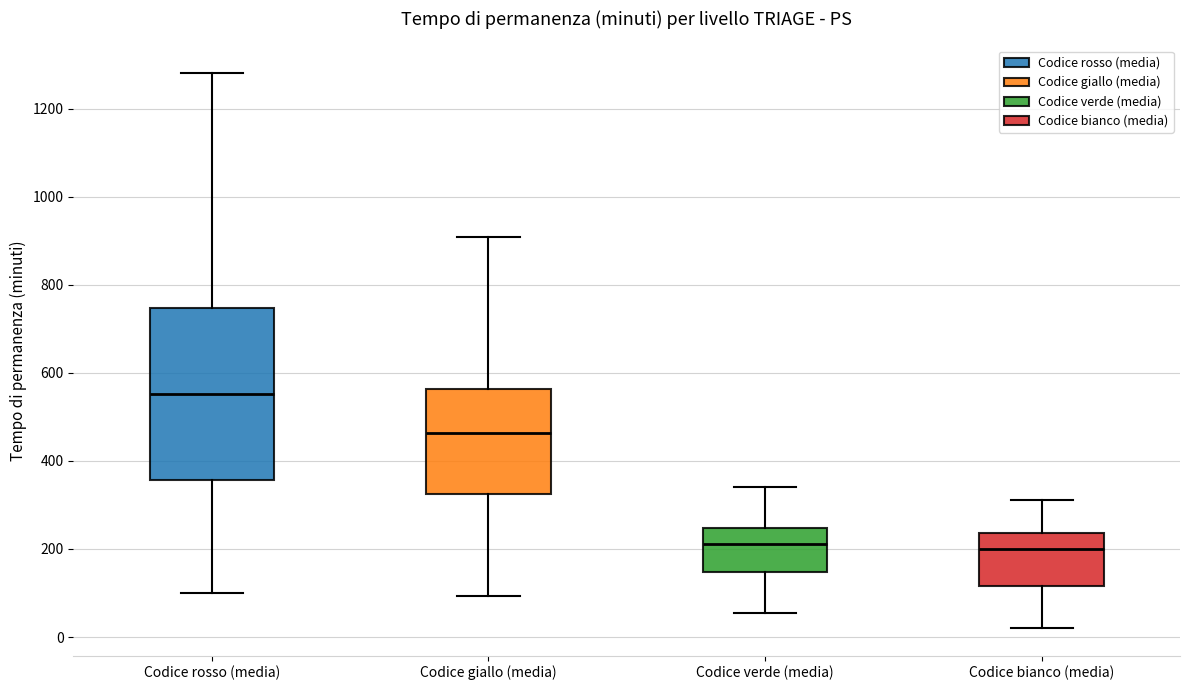

Reading left to right, read every box against the y-axis: the position of its median line, the range the box covers, and the ends of its whiskers. The values are not printed on the chart, so give them approximately, as read against the axis.

Codice rosso (media): median 560, box 360 to 740, whiskers 100 to 1280
Codice giallo (media): median 460, box 320 to 560, whiskers 100 to 900
Codice verde (media): median 220, box 140 to 240, whiskers 60 to 340
Codice bianco (media): median 200, box 120 to 240, whiskers 20 to 320